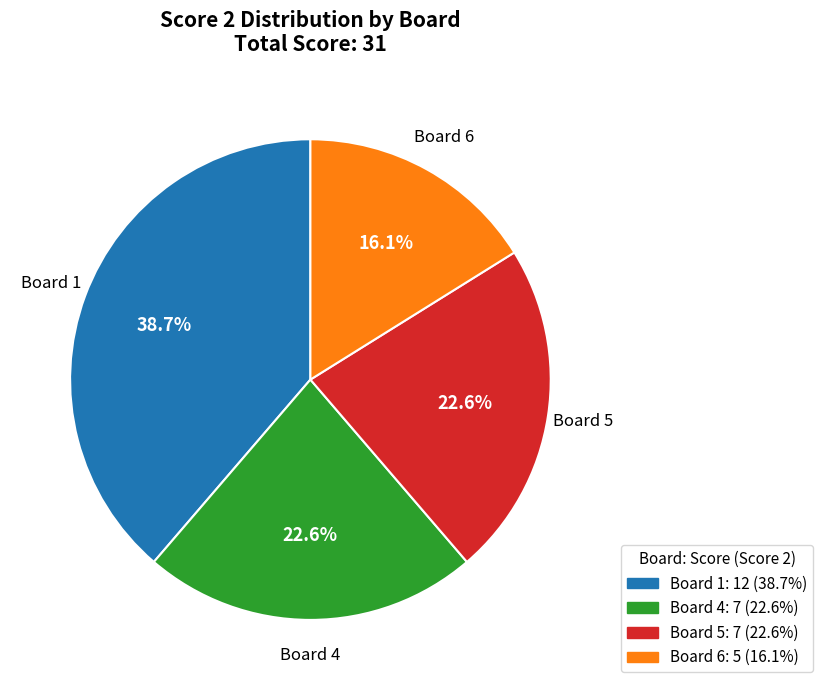

Is there a majority slice in this chart?

No